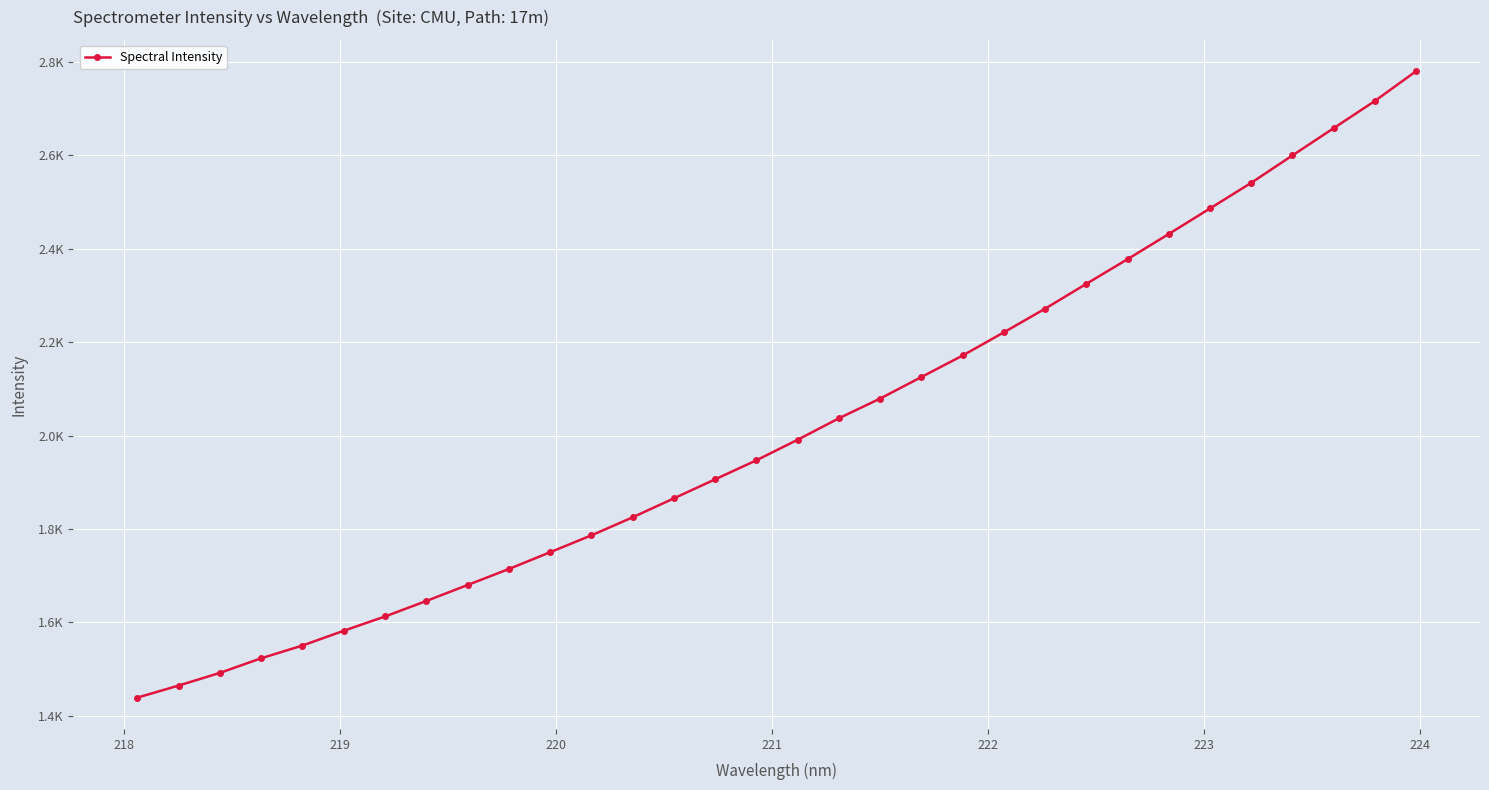

Is this an area chart (filled region under the line)?

No